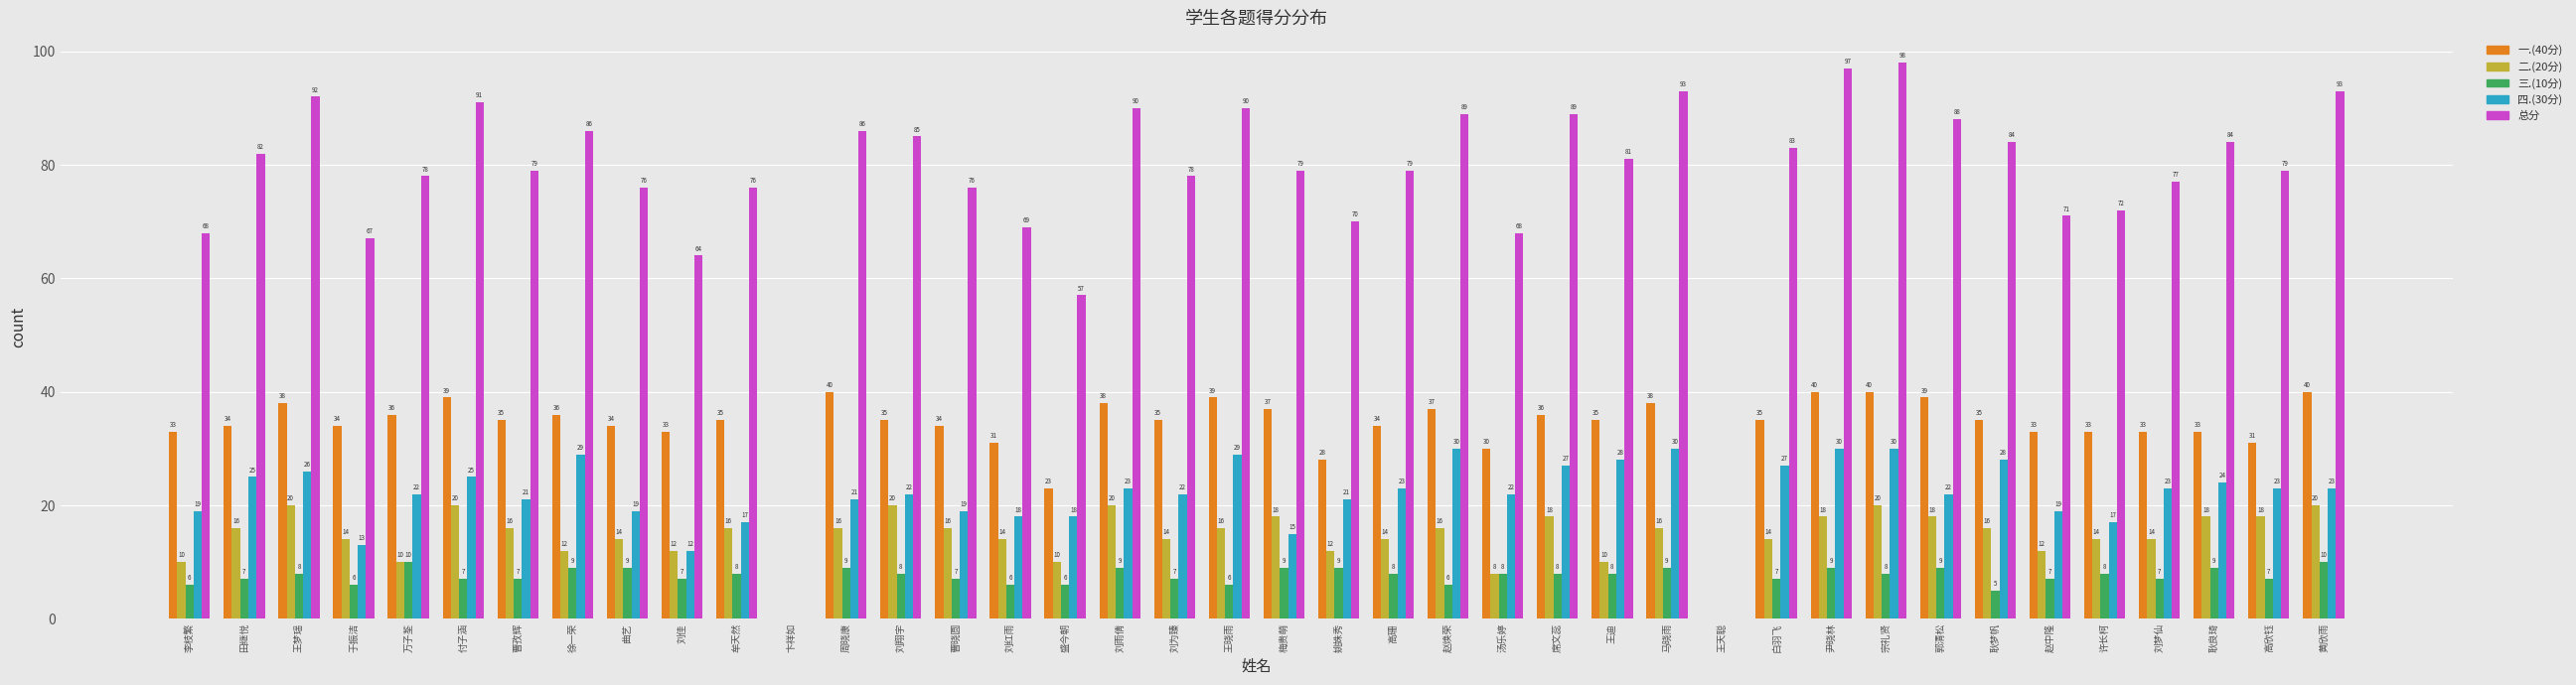

Which series has the widest spread of values?

总分